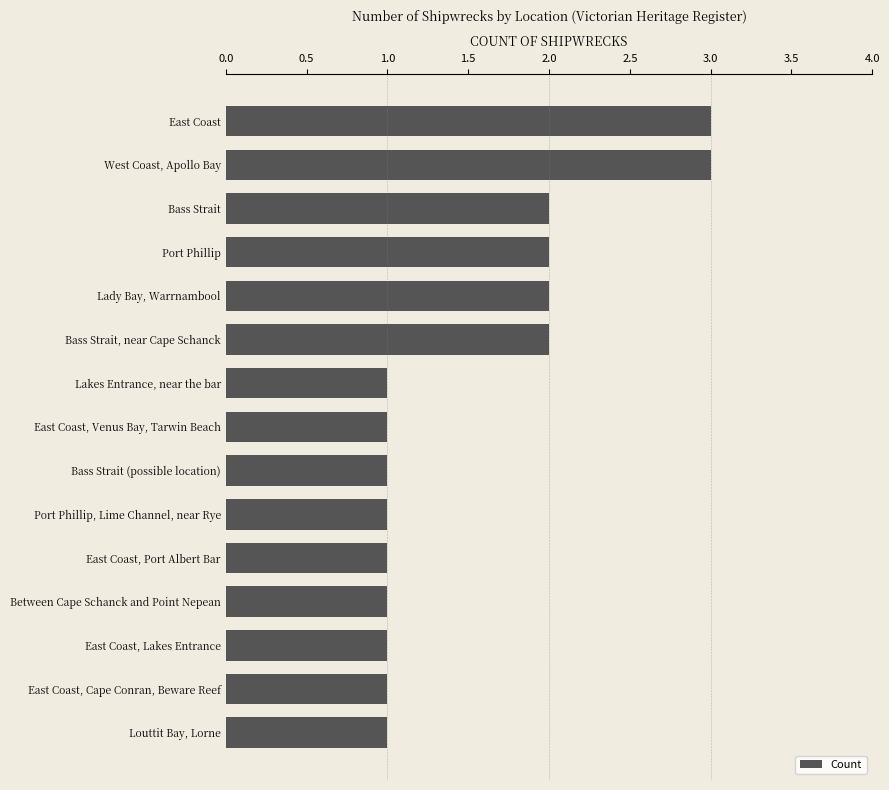

What is the label of the 14th bar from the bottom?

West Coast, Apollo Bay